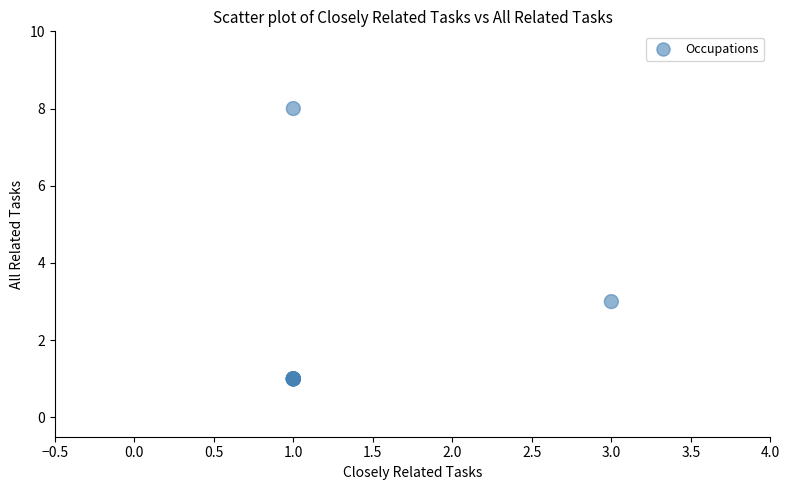

What Y value in the scatter plot is closest to 4?

3